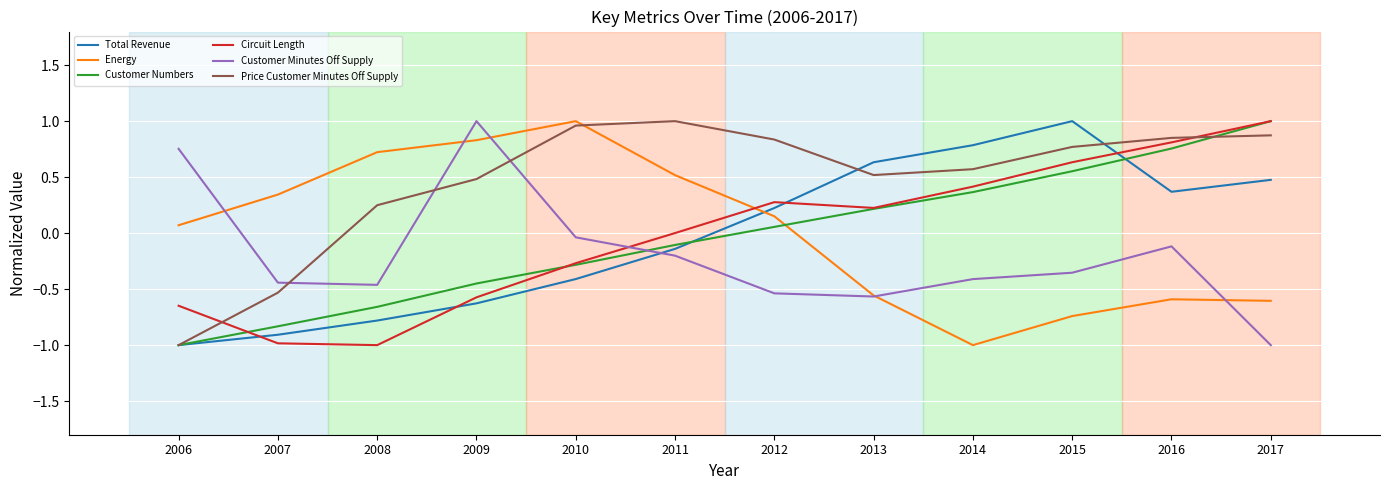

Is the value of Energy at 2008 greater than the value of Circuit Length at 2013?

Yes